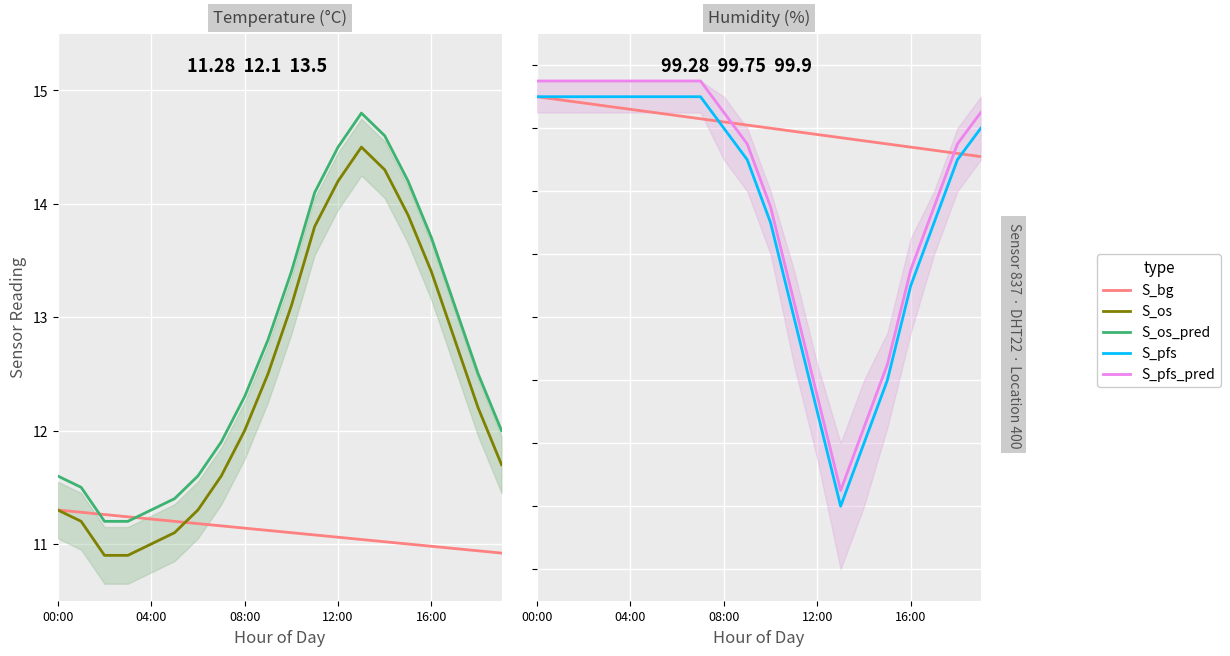

Between 11 and 16, which series saw the biggest shift?

S_os